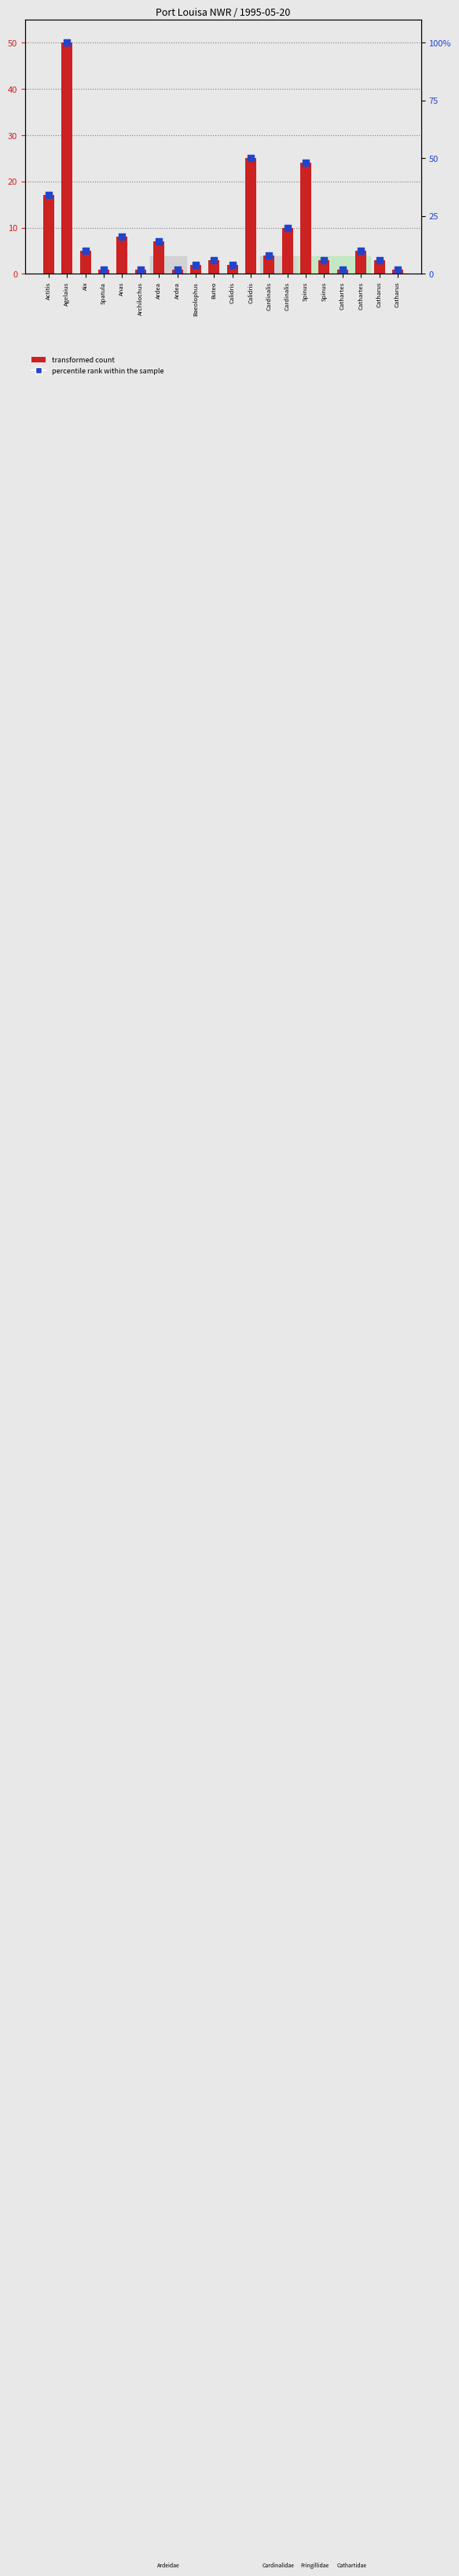

At which category is the sum across all series the highest?

Agelaius